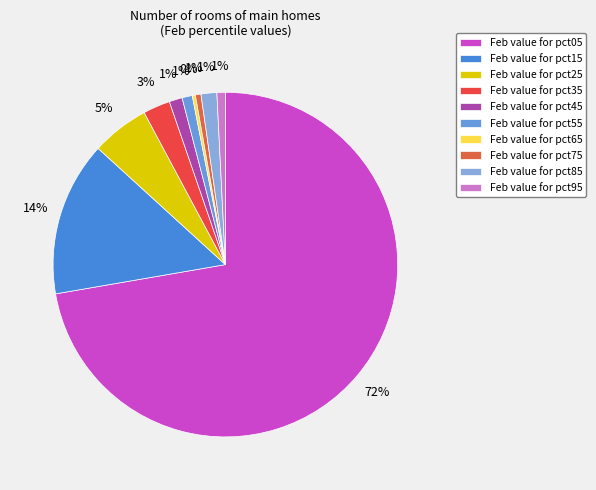

Which category has the smallest portion of the pie?

pct65